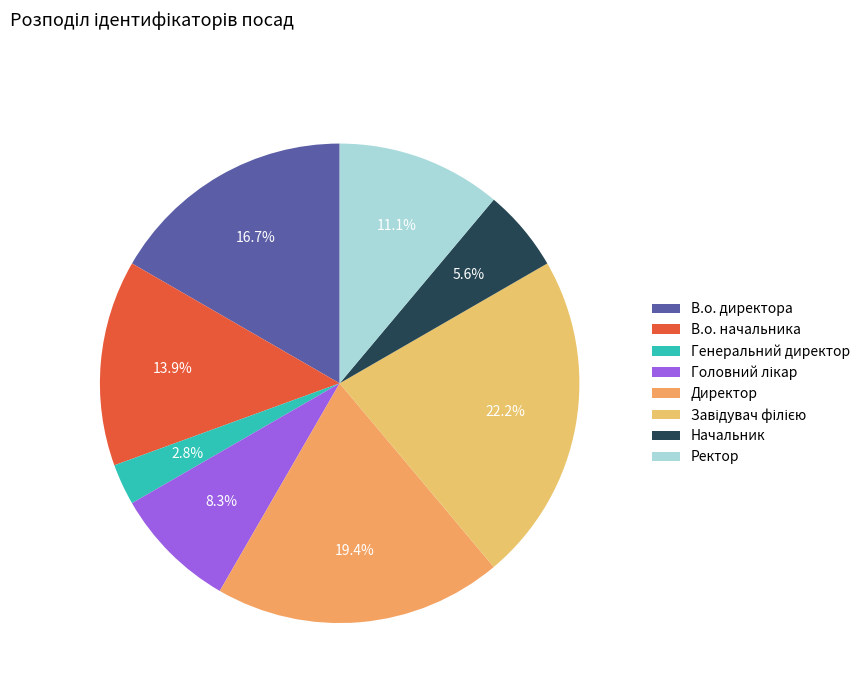

What percentage is NOT represented by Начальник?

94.4%